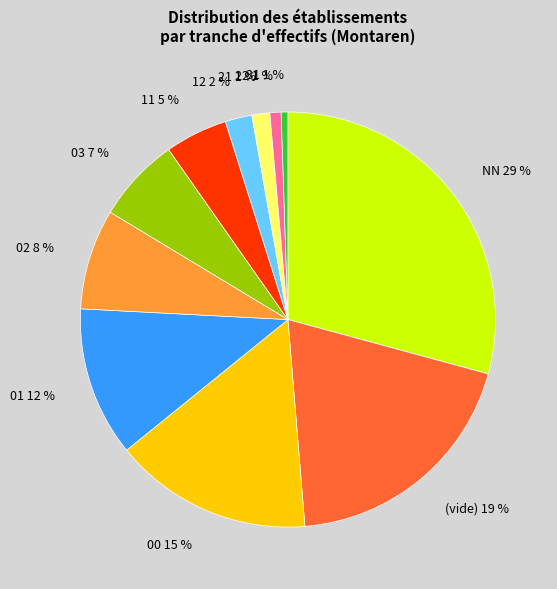

How many slices are in this pie chart?

11